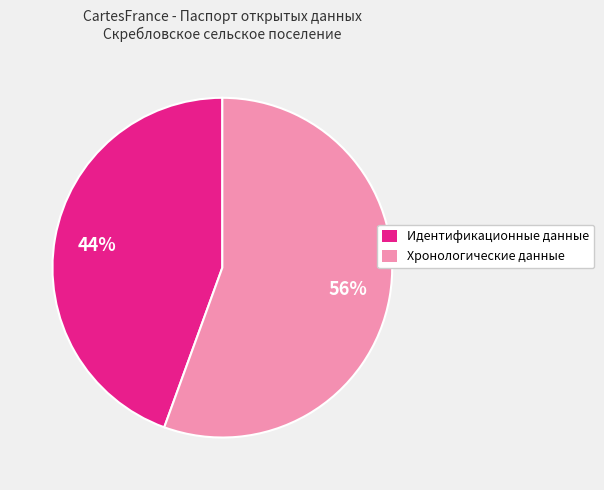

To the nearest percent, what is the average slice percentage?

50%